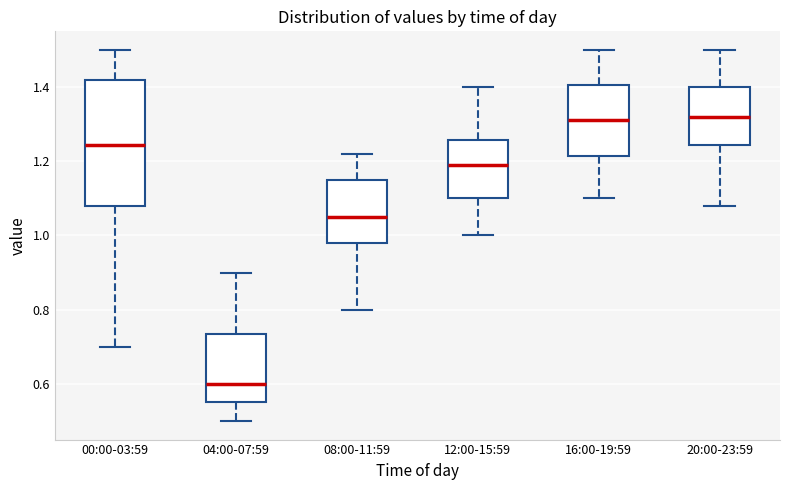

Reading left to right, read every box against the y-axis: the position of its median line, the range the box covers, and the ends of its whiskers. The values are not printed on the chart, so give them approximately, as read against the axis.

00:00-03:59: median 1.24, box 1.08 to 1.42, whiskers 0.70 to 1.50
04:00-07:59: median 0.60, box 0.56 to 0.74, whiskers 0.50 to 0.90
08:00-11:59: median 1.06, box 0.98 to 1.16, whiskers 0.80 to 1.22
12:00-15:59: median 1.20, box 1.10 to 1.26, whiskers 1.00 to 1.40
16:00-19:59: median 1.32, box 1.22 to 1.40, whiskers 1.10 to 1.50
20:00-23:59: median 1.32, box 1.24 to 1.40, whiskers 1.08 to 1.50